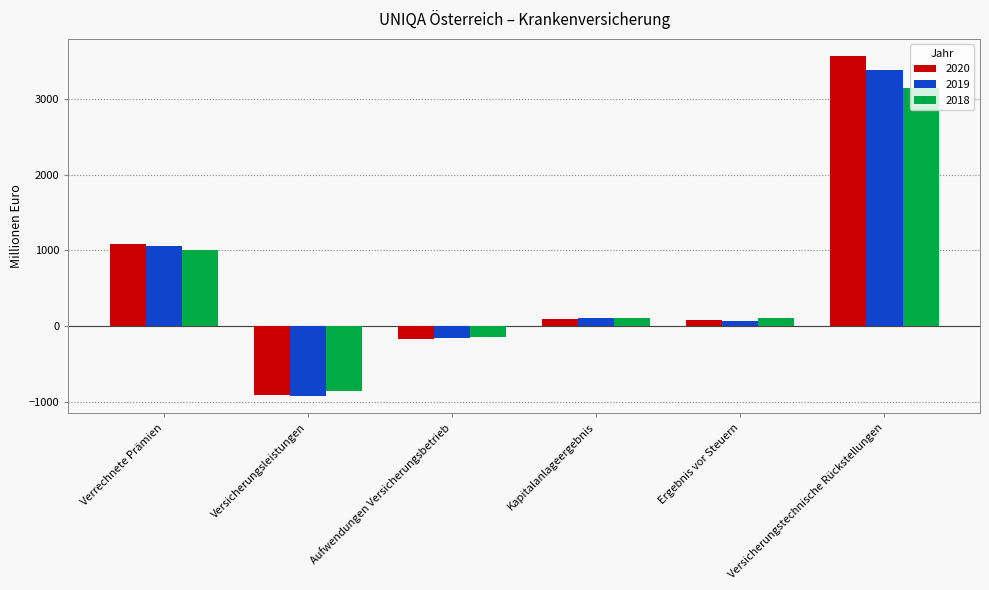

At which label is 2020 closest to 1328?

Verrechnete Prämien